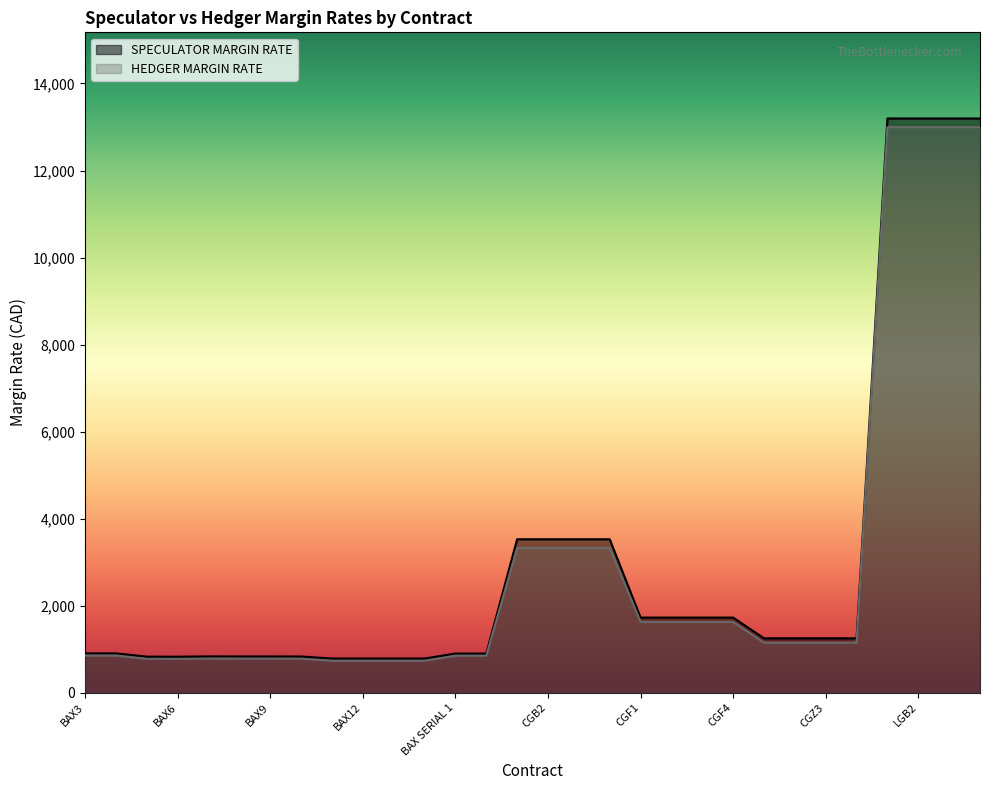

What is the label of the 22nd point from the right?

BAX11